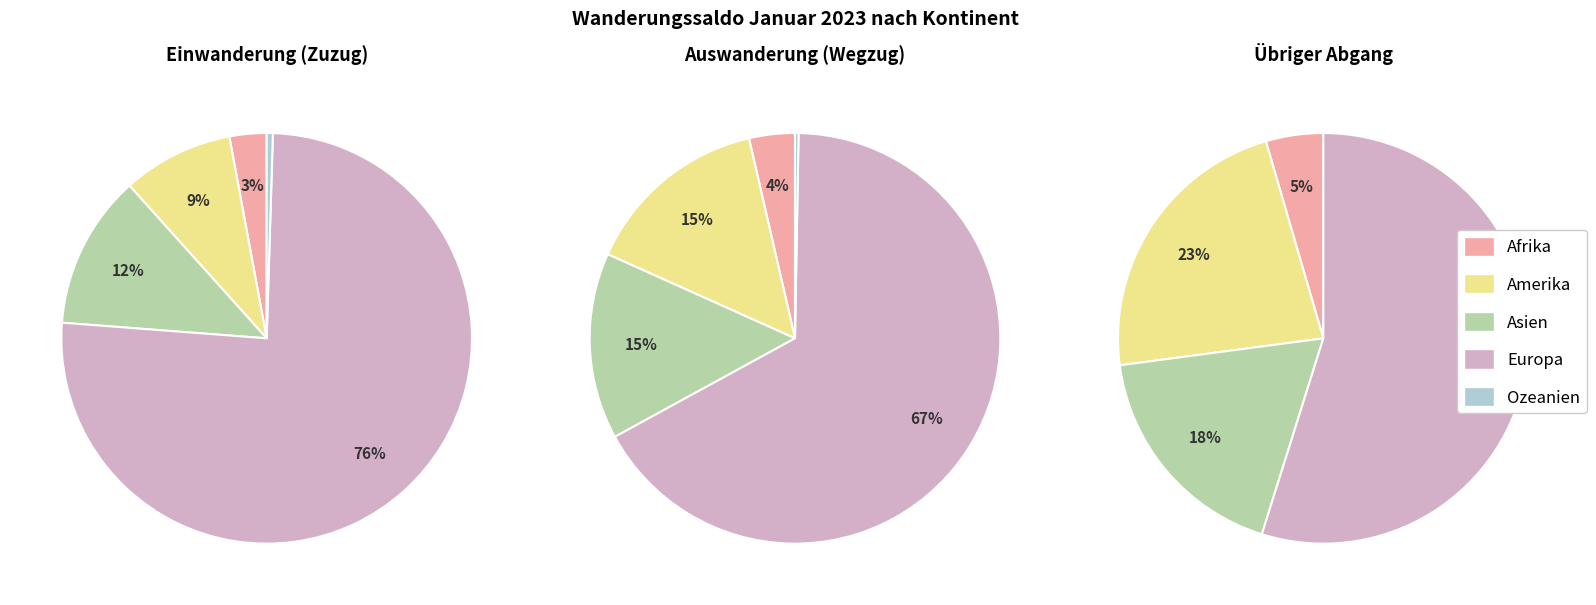

Between Afrika and Ozeanien, which is larger?

Afrika